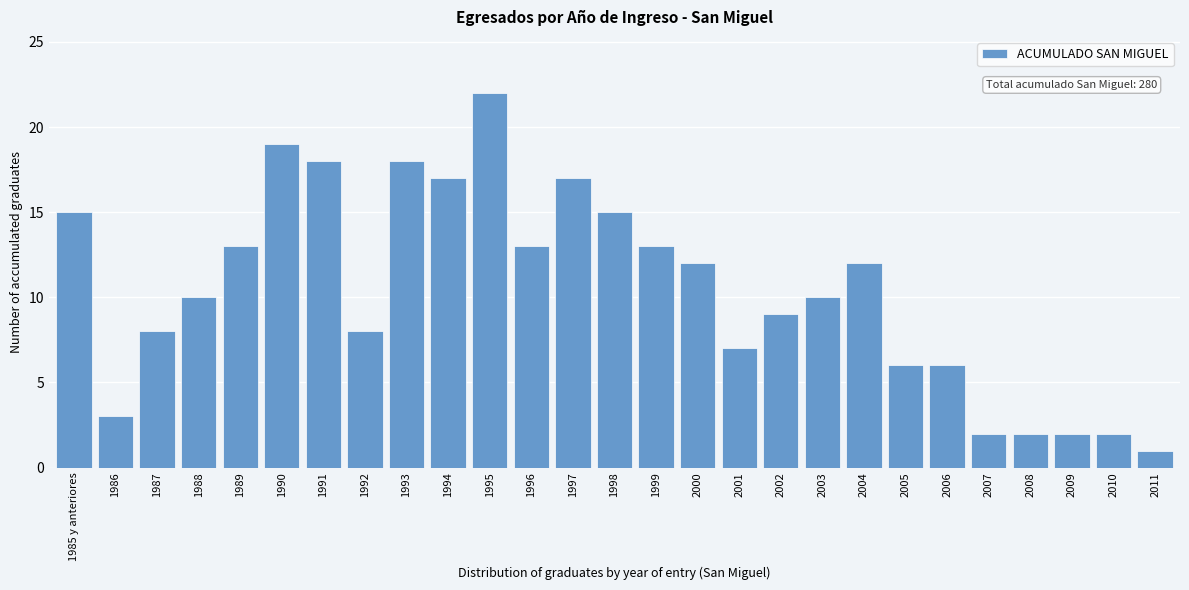

Reading left to right, transcribe all the data shown in this chart.

1985 y anteriores=15	1986=3	1987=8	1988=10	1989=13	1990=19	1991=18	1992=8	1993=18	1994=17	1995=22	1996=13	1997=17	1998=15	1999=13	2000=12	2001=7	2002=9	2003=10	2004=12	2005=6	2006=6	2007=2	2008=2	2009=2	2010=2	2011=1